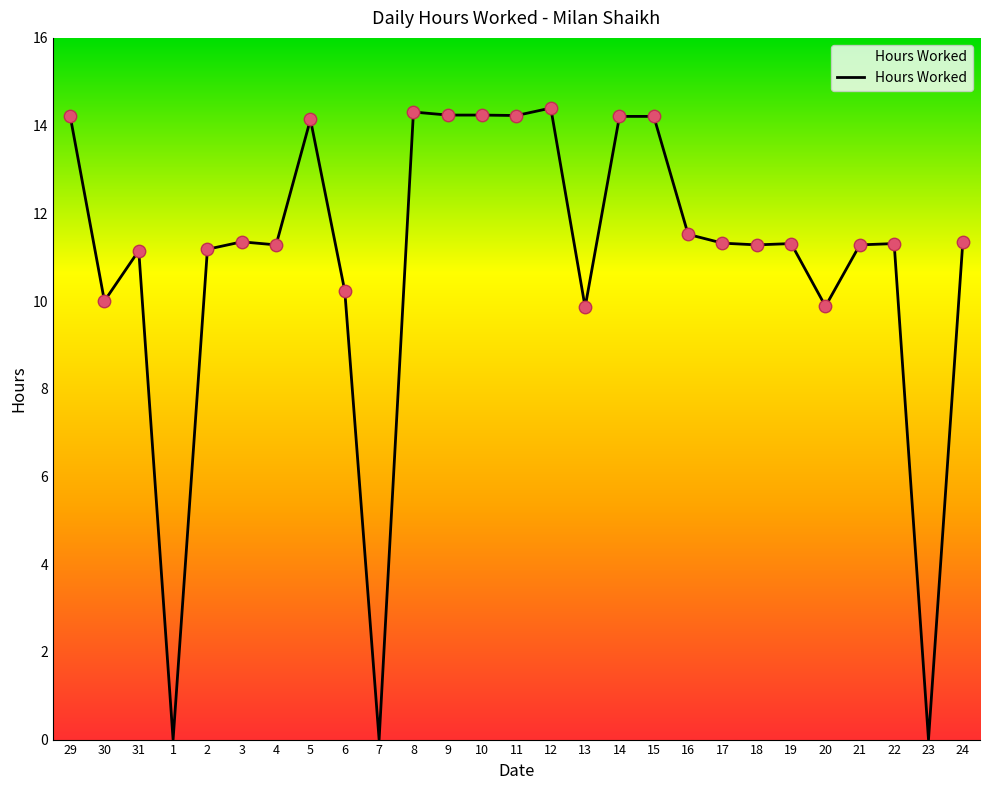

Approximately how many times larger is the value at 29 compared to 3?

1.3